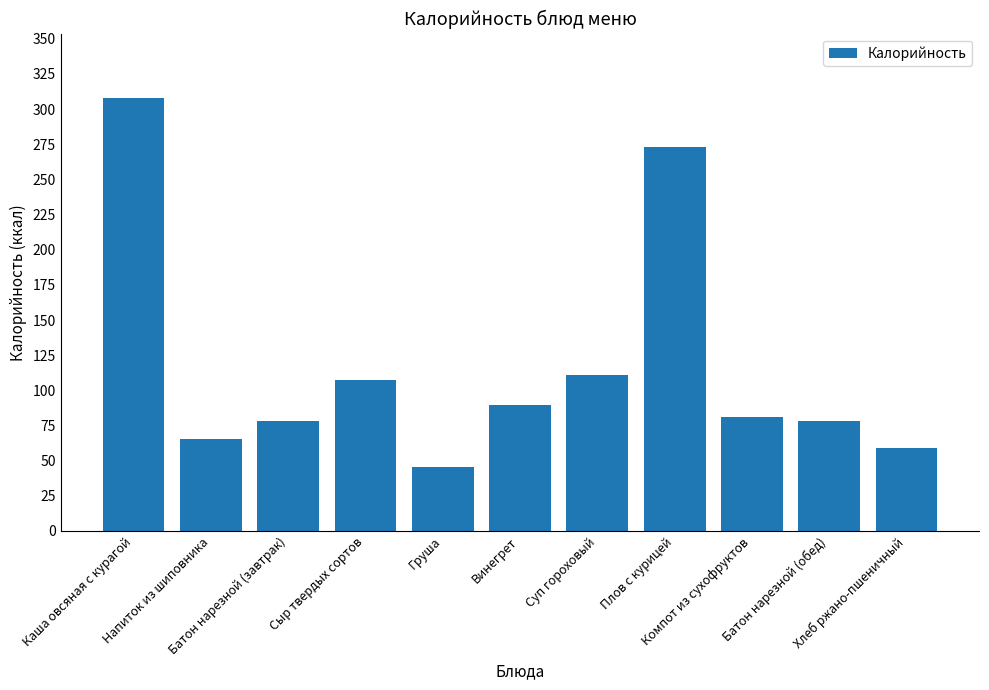

What is the difference between the values at Плов с курицей and Груша?

227.7